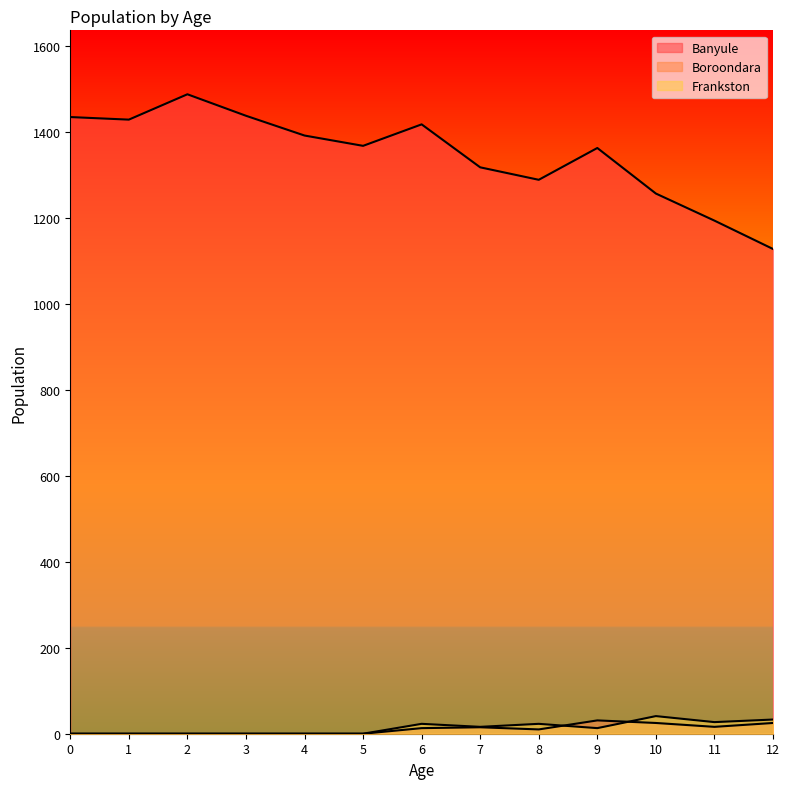

The value of Boroondara at 6 is 8. True or false?

False